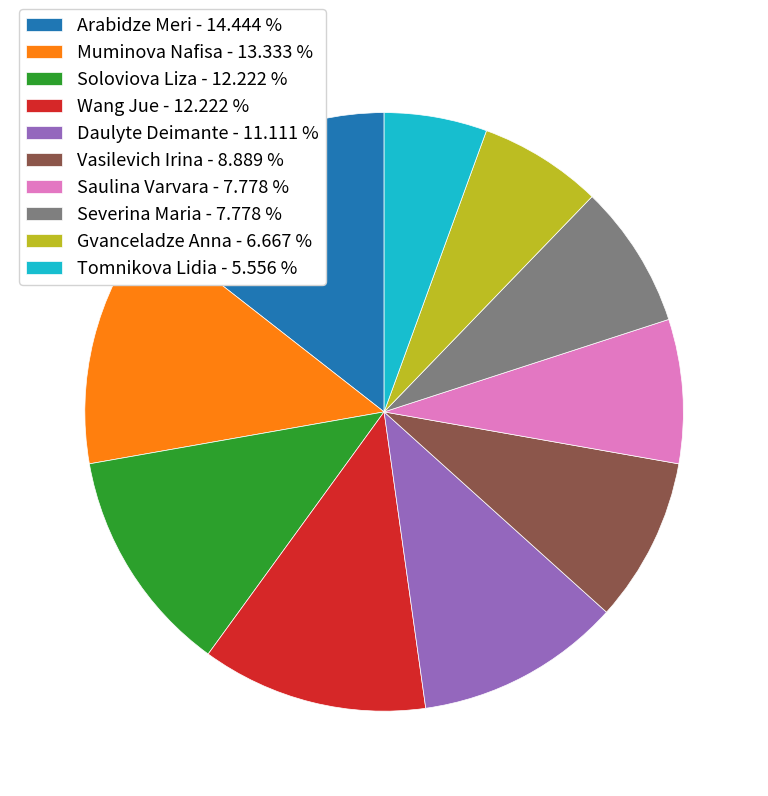

True or false: Arabidze Meri accounts for 14% of the total.

True